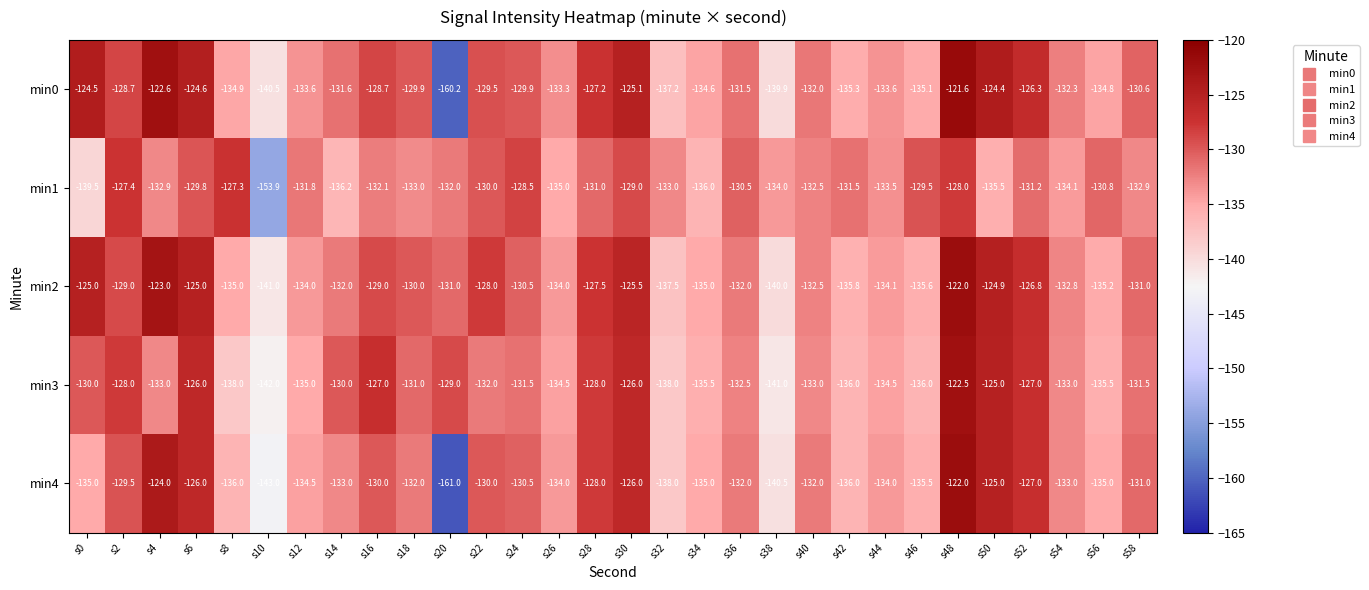

At which label does min1 reach its minimum?

s10